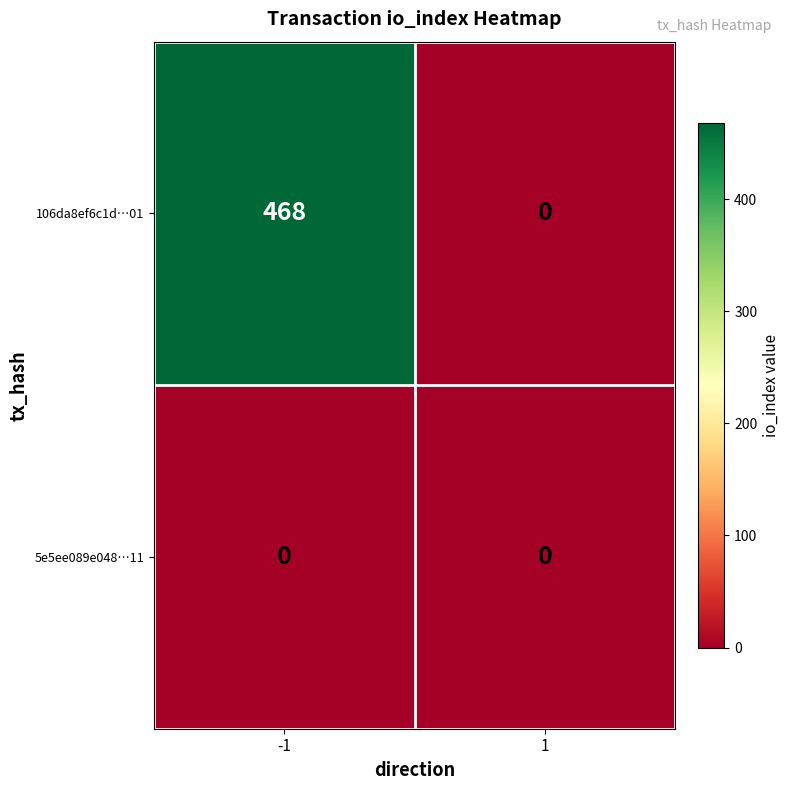

Rank the series by their average value, from lowest to highest.

5e5ee089e048…11, 106da8ef6c1d…01